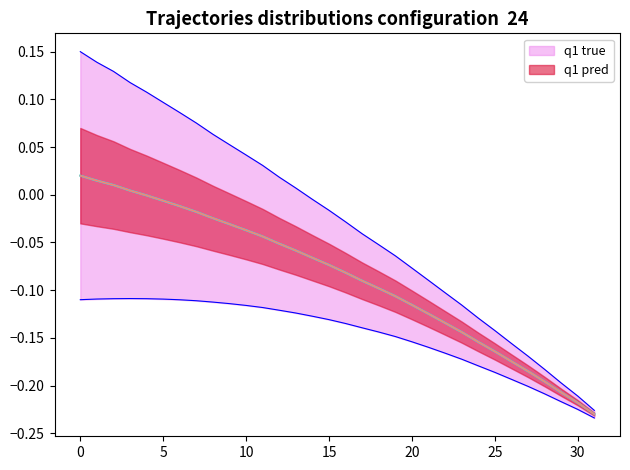

True or false: x has a value of -0.0 at 21.

False